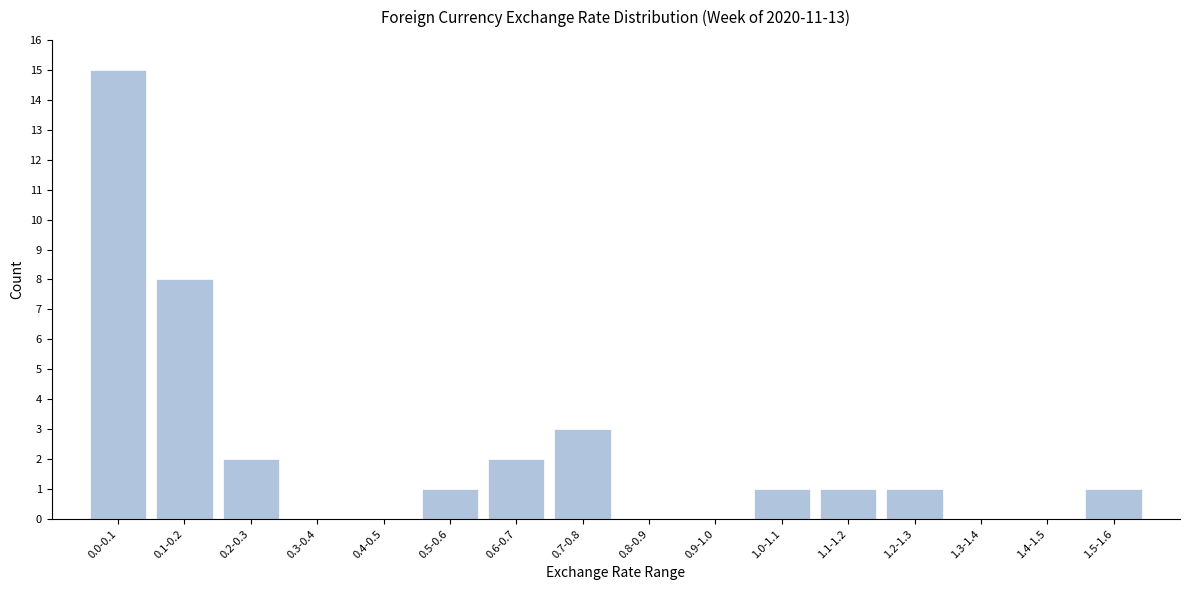

Reading left to right, list all the values displayed in this chart.

0.0-0.1=15	0.1-0.2=8	0.2-0.3=2	0.3-0.4=0	0.4-0.5=0	0.5-0.6=1	0.6-0.7=2	0.7-0.8=3	0.8-0.9=0	0.9-1.0=0	1.0-1.1=1	1.1-1.2=1	1.2-1.3=1	1.3-1.4=0	1.4-1.5=0	1.5-1.6=1